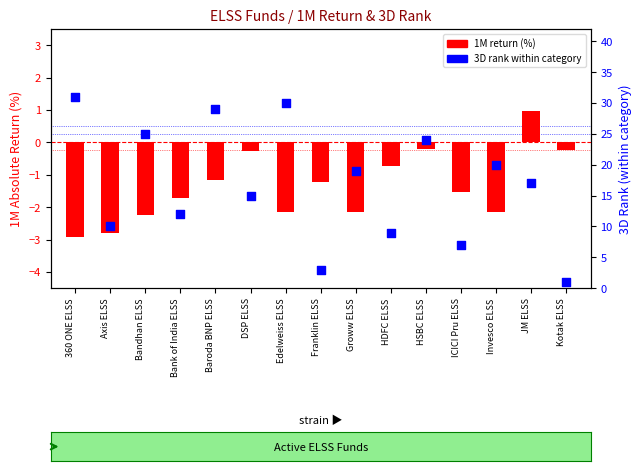

What are all the series names shown in the legend?

1M return (%), 3D Rank